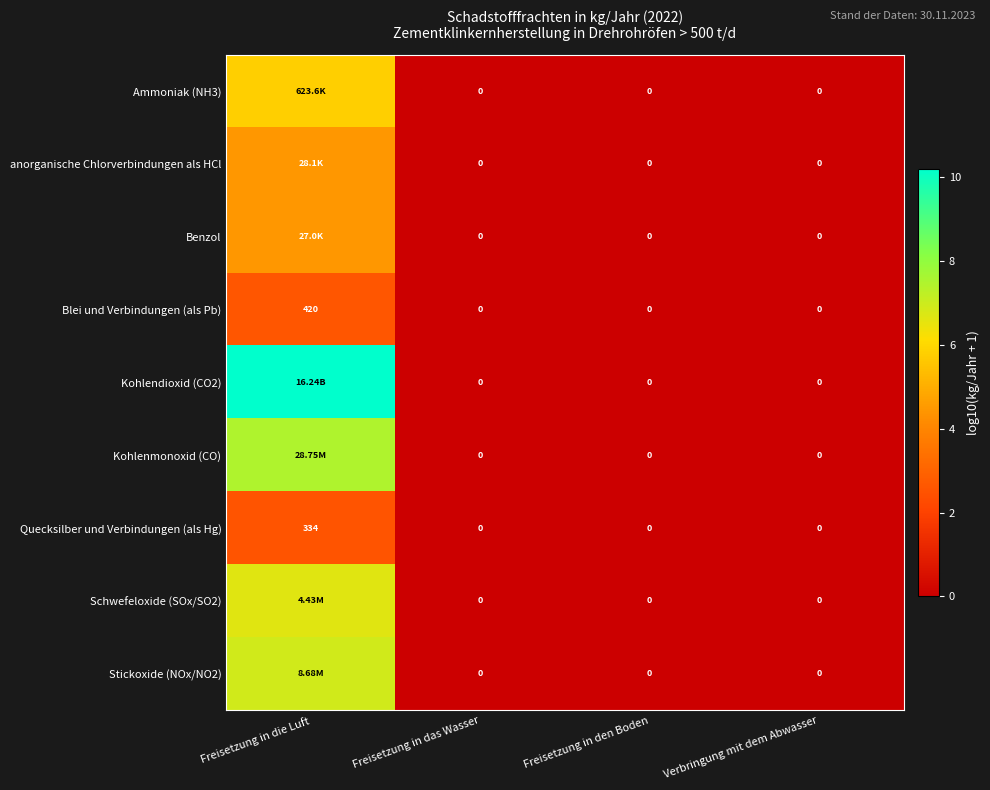

Count the Stickoxide (NOx/NO2) values in the range 0 to 6.

3